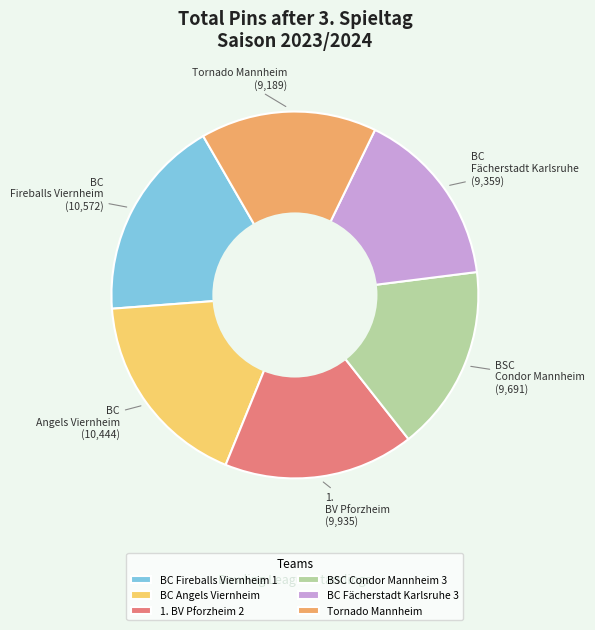

Does any single category account for the majority?

No